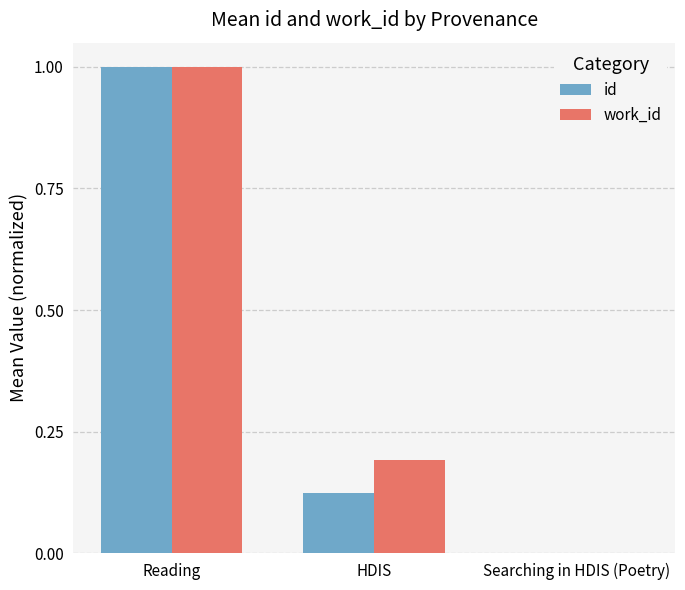

What is the total value across all series at Reading?

2.0